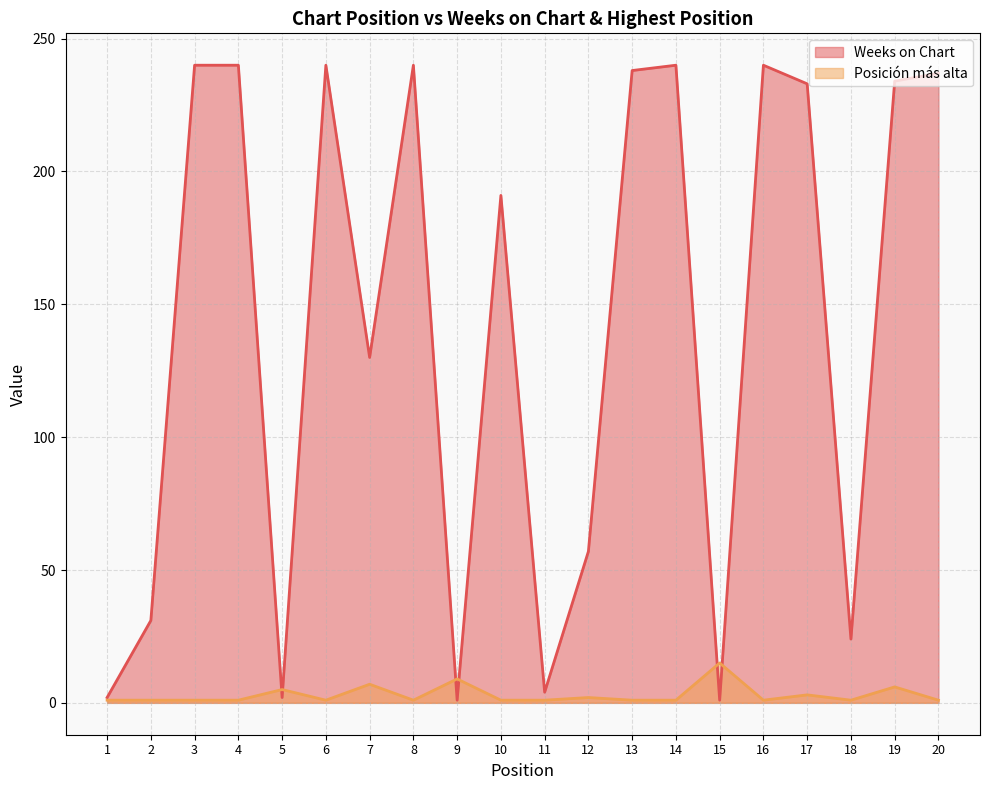

How many series are shown in this chart?

2